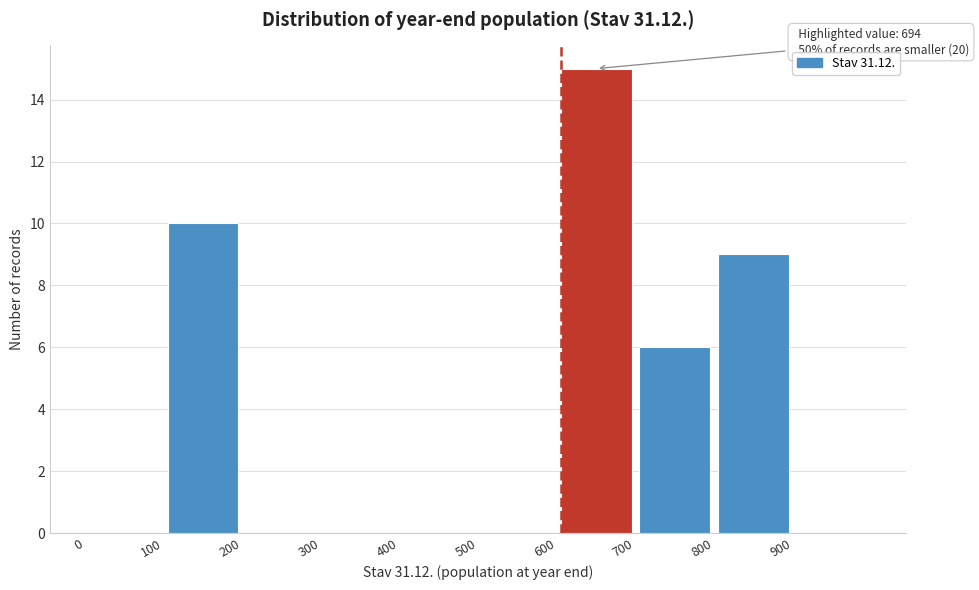

Over which range of the x-axis is the bar tallest?

600 to 700